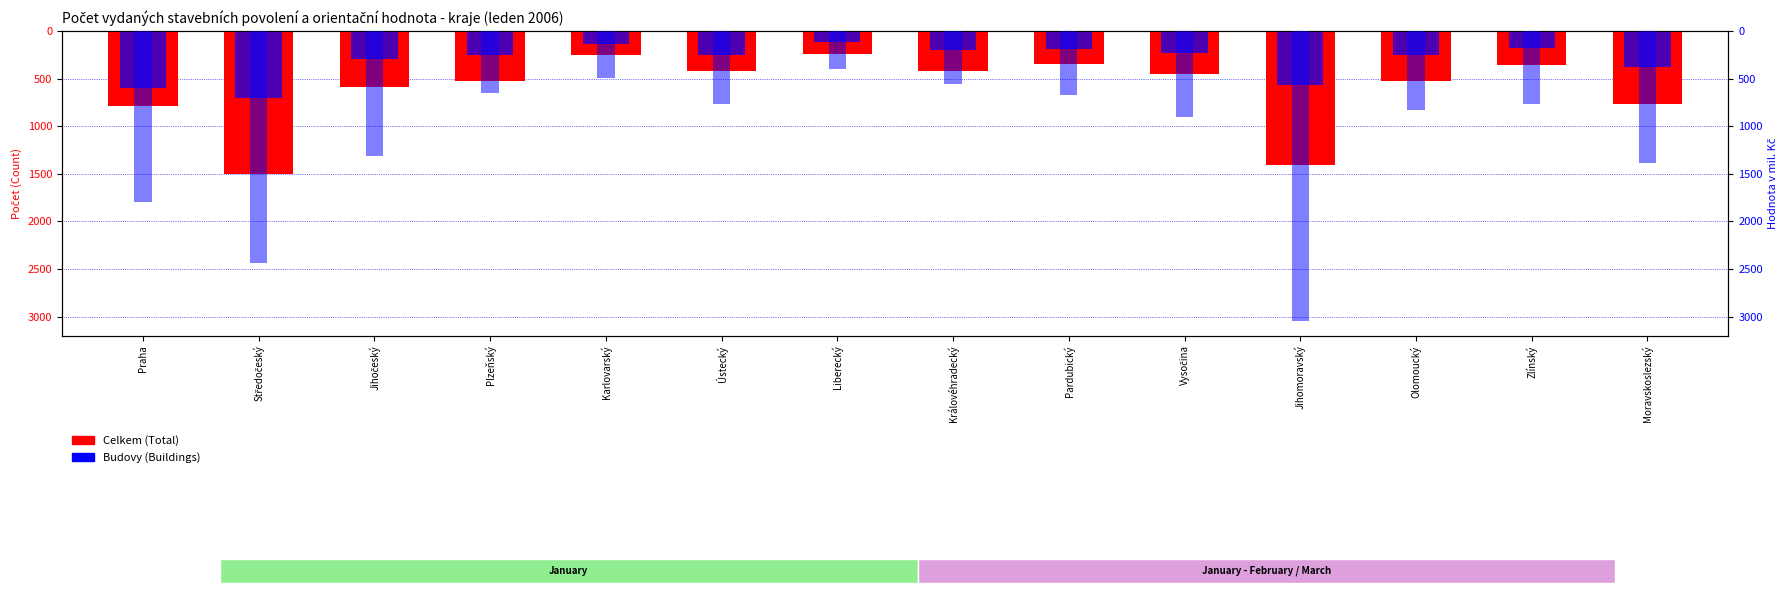

How many bars are there in total?

42